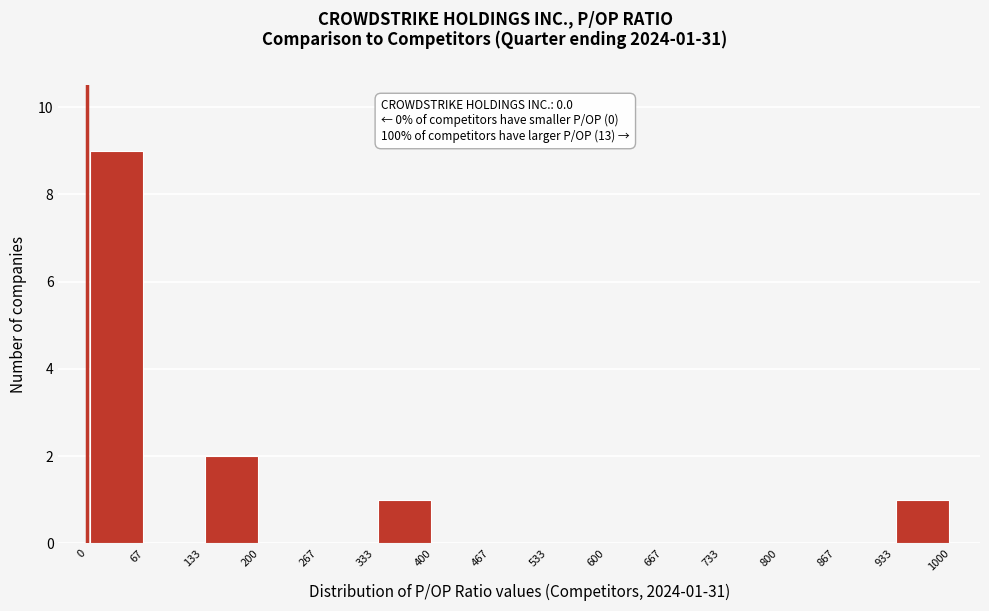

Which range on the x-axis has the tallest bar?

0 to 67